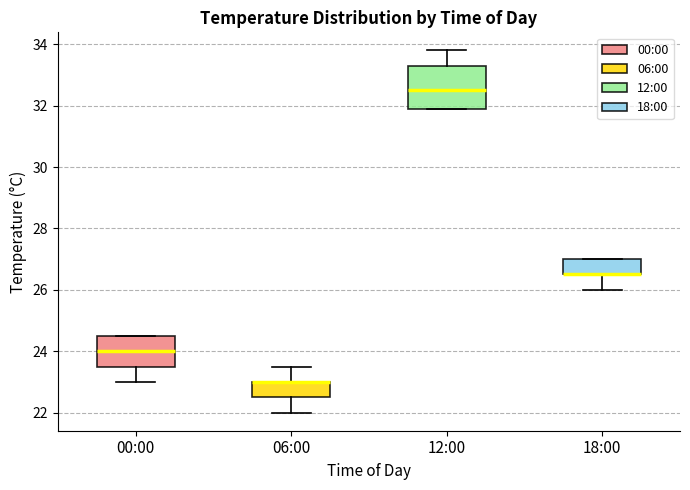

Where does the lower whisker of the box for 06:00 end on the y-axis? The values are not printed on the chart, so give them approximately, as read against the axis.

22.0